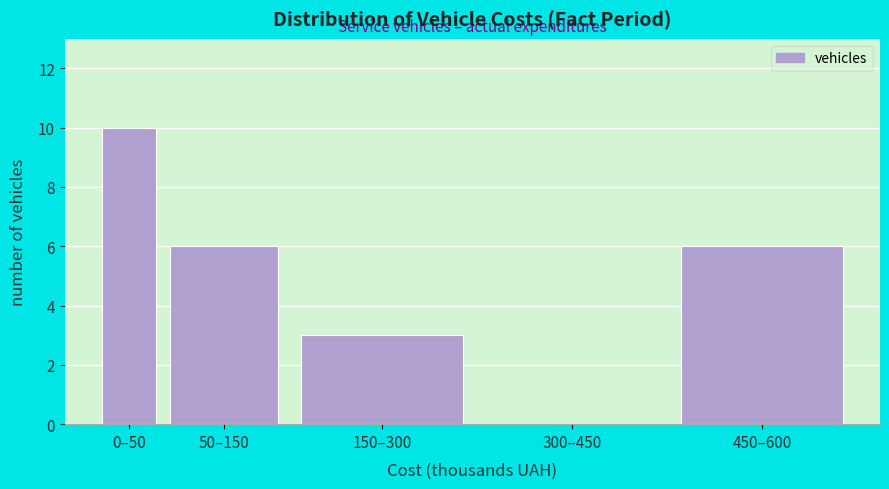

Reading left to right, what are all the values shown in this chart?

0–50=10	50–150=6	150–300=3	300–450=0	450–600=6